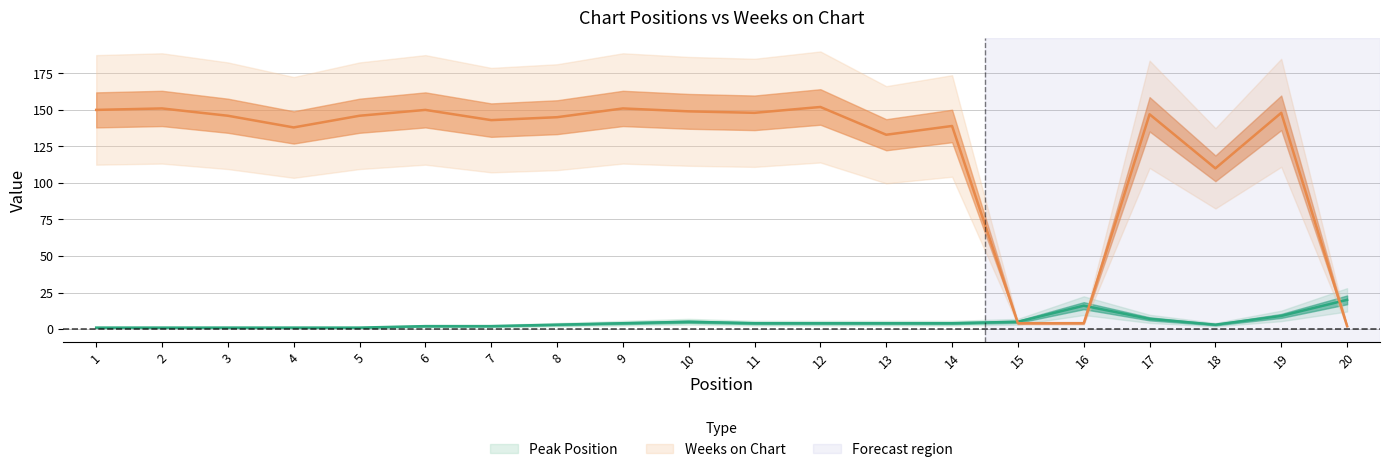

Where is Weeks on Chart nearest to the value 77?

18